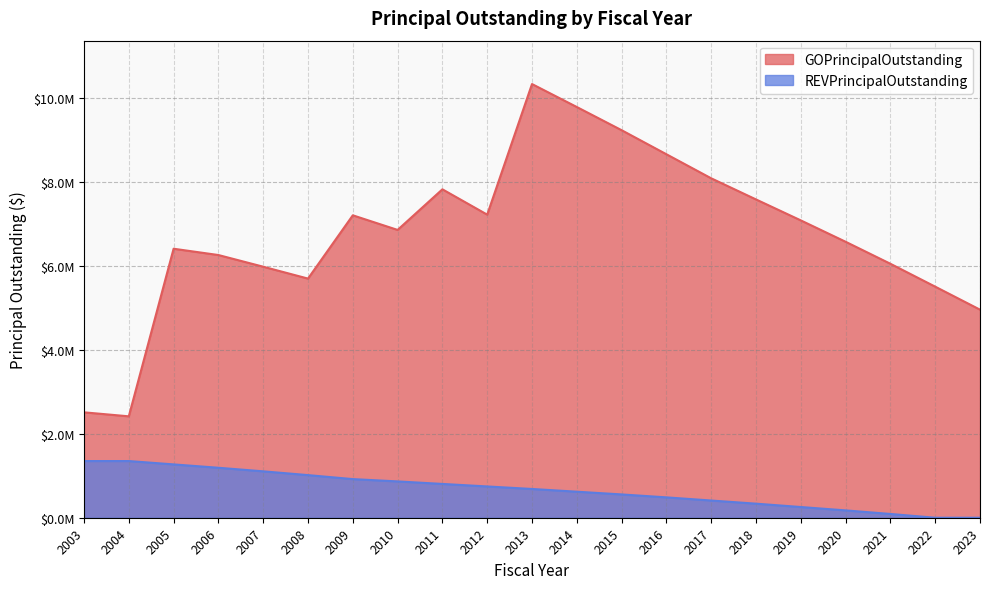

List the series in order of their peak value, highest first.

GOPrincipalOutstanding, REVPrincipalOutstanding